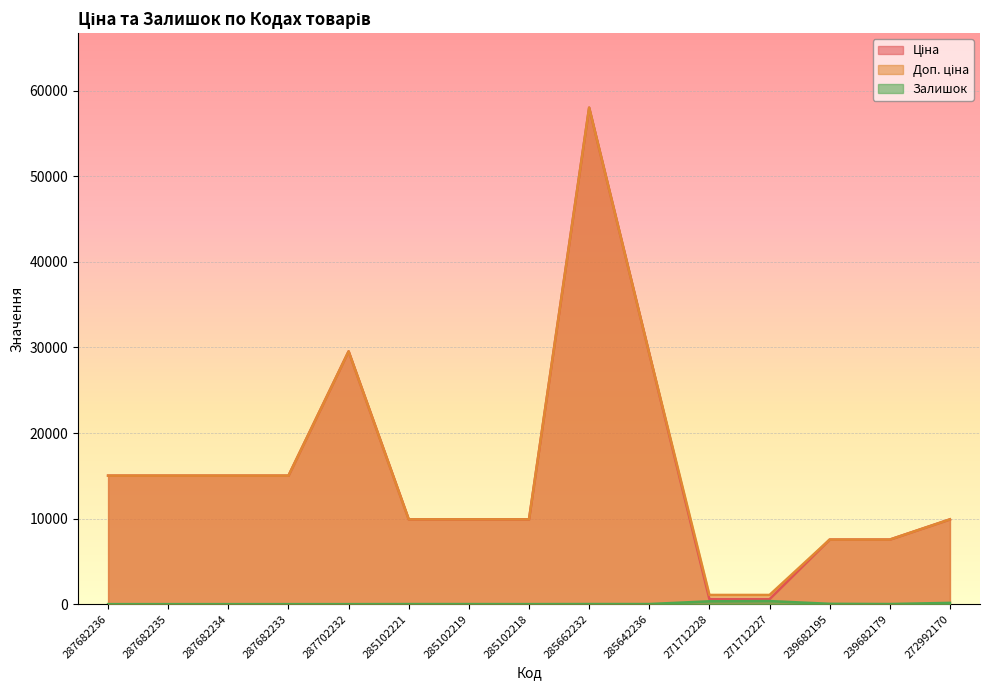

What are all the series names shown in the legend?

Ціна, Доп. ціна, Залишок